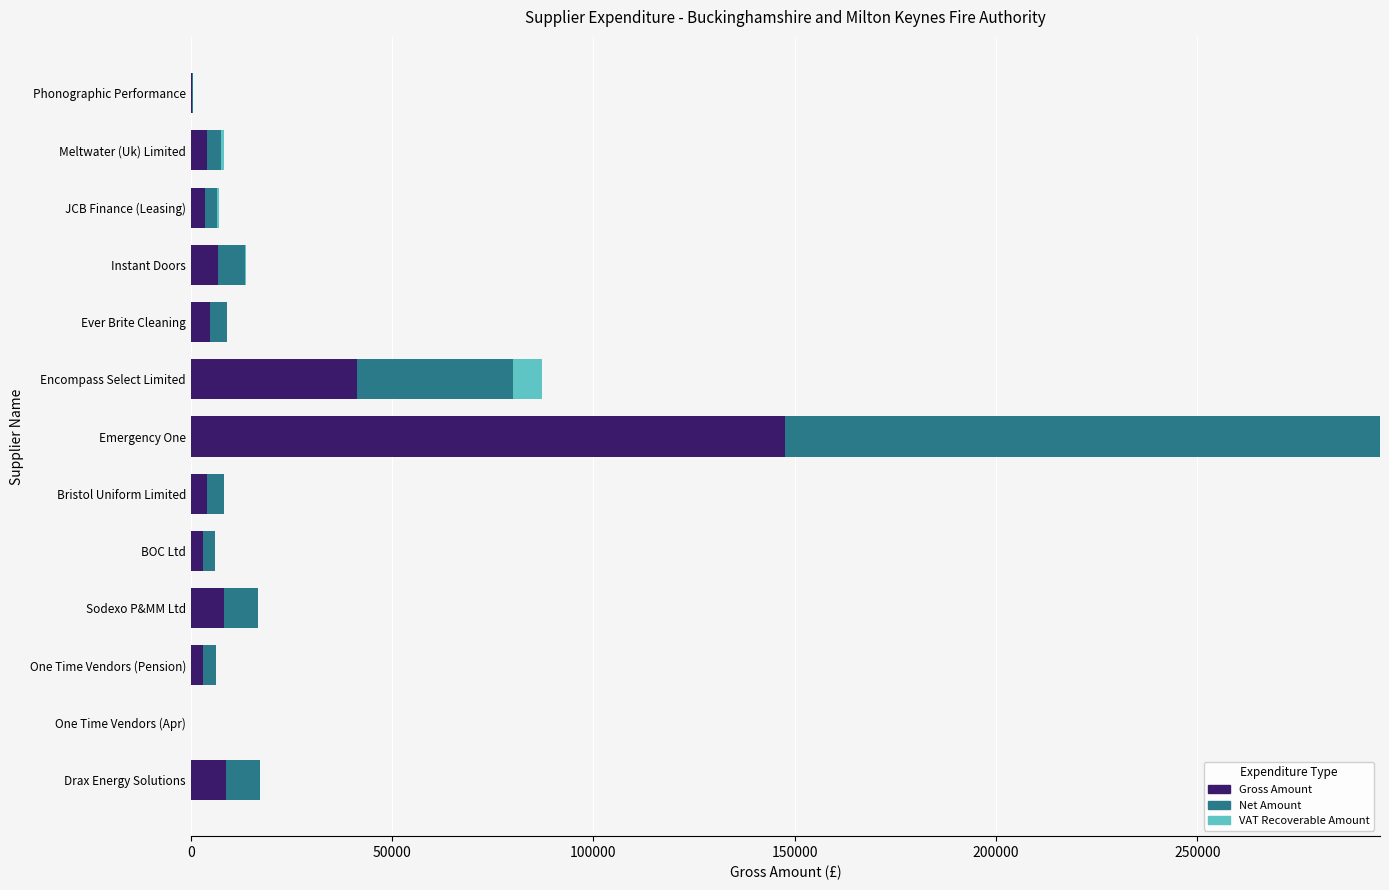

How many data points does each series have?

13